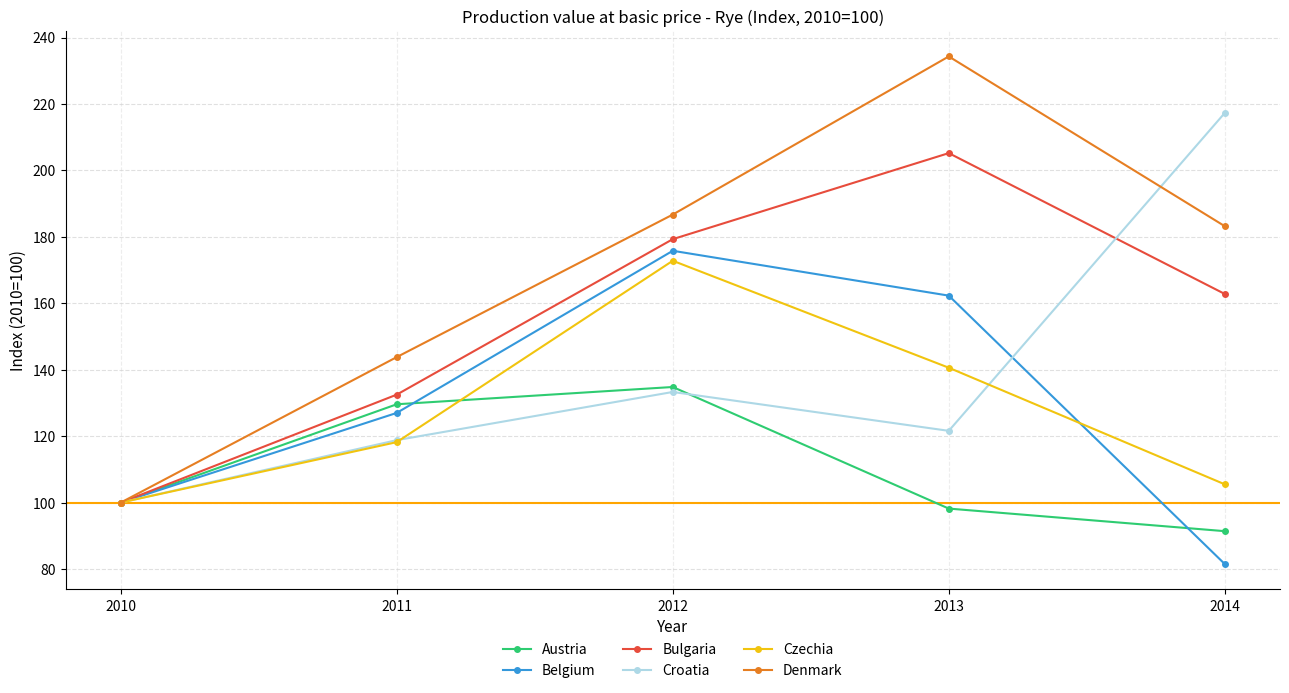

Read the Czechia value at 2012.

172.8